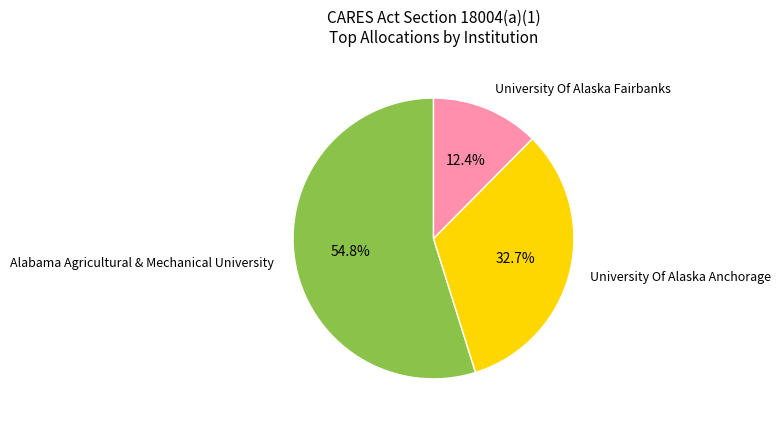

To the nearest percent, what is the difference between the largest and smallest slice percentages?

42%